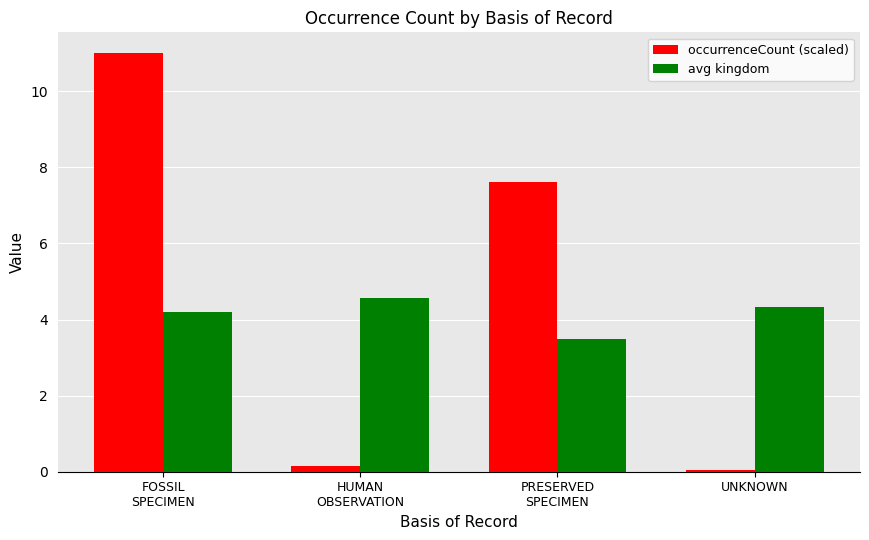

What is the average value of the avg kingdom series?

4.1